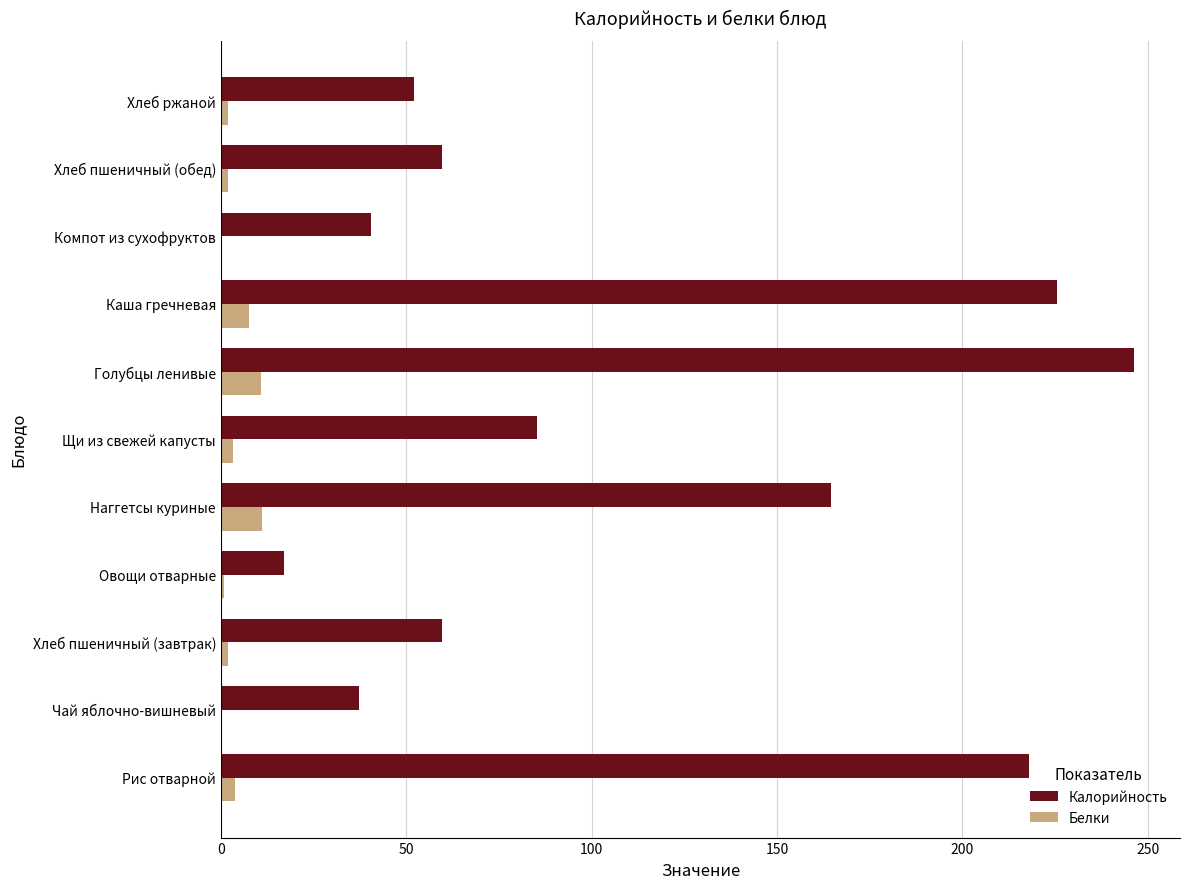

The Белки series shows 18.5 at Голубцы ленивые. True or false?

False